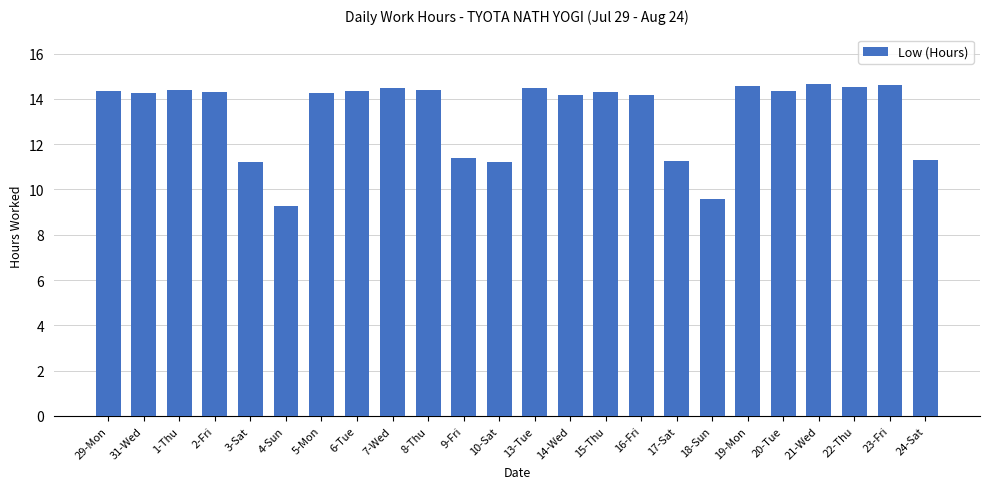

Which has a higher value, 13-Tue or 14-Wed?

13-Tue